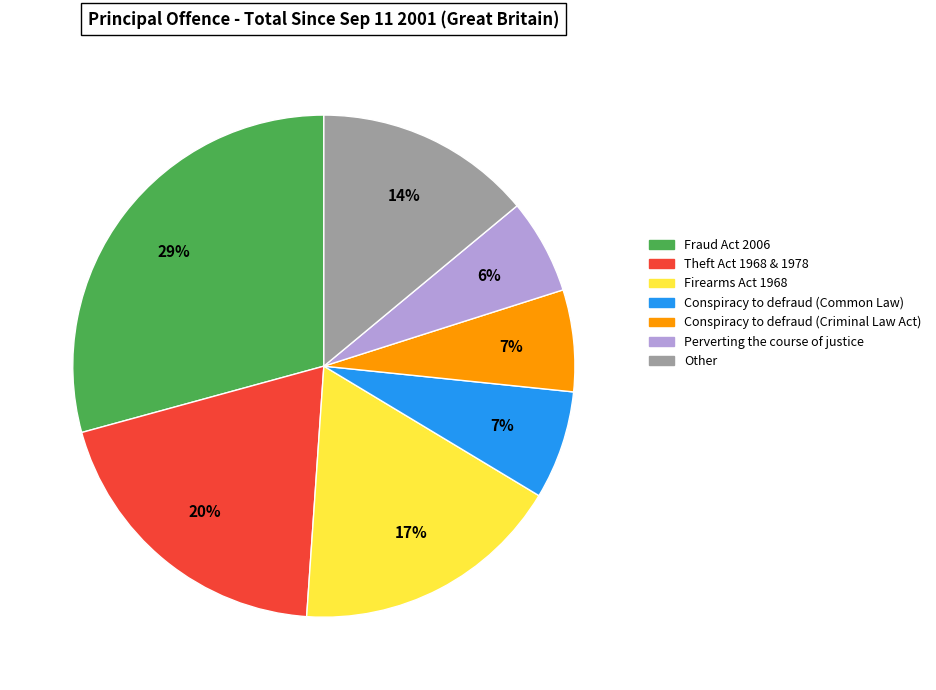

How many segments does this pie chart have?

7